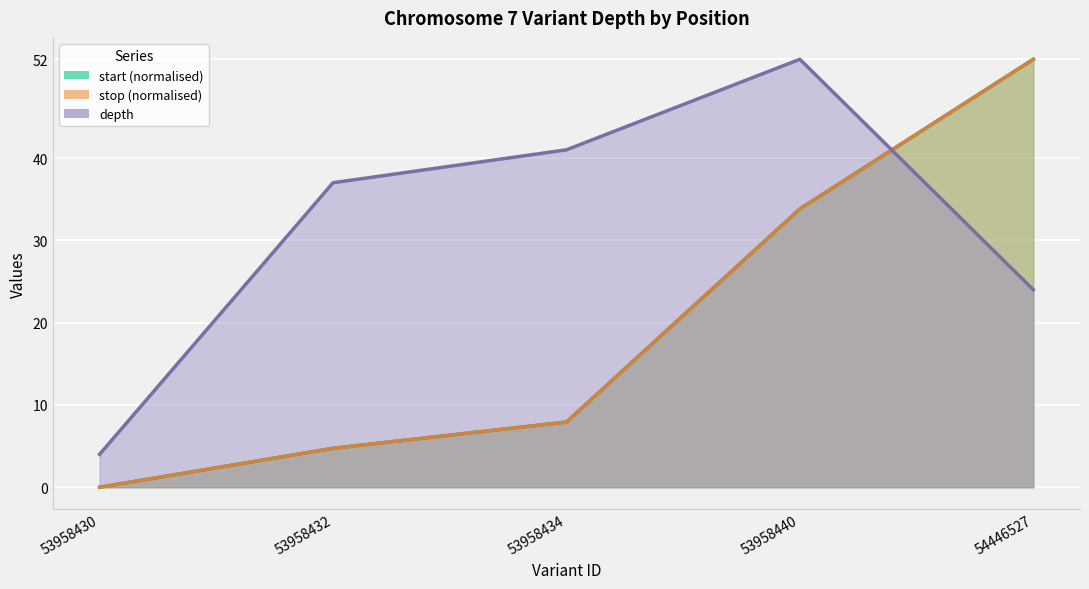

Does the chart display data point markers on the line(s)?

No